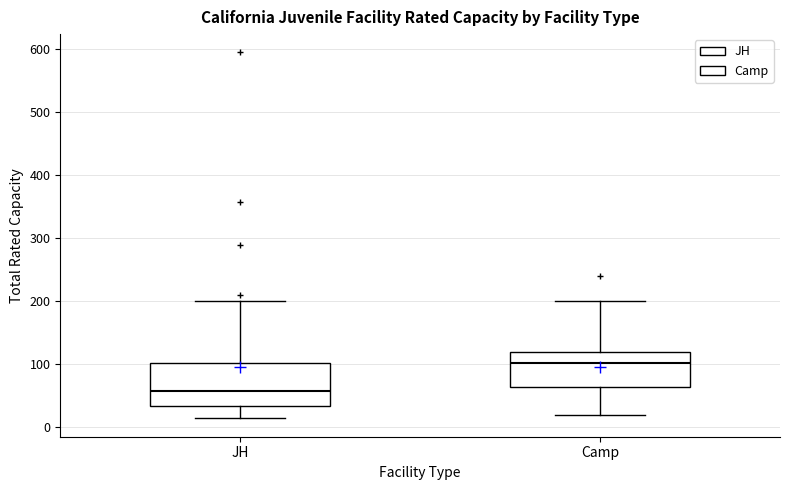

Where is the upper edge of the box for Camp on the y-axis? The values are not printed on the chart, so give them approximately, as read against the axis.

120